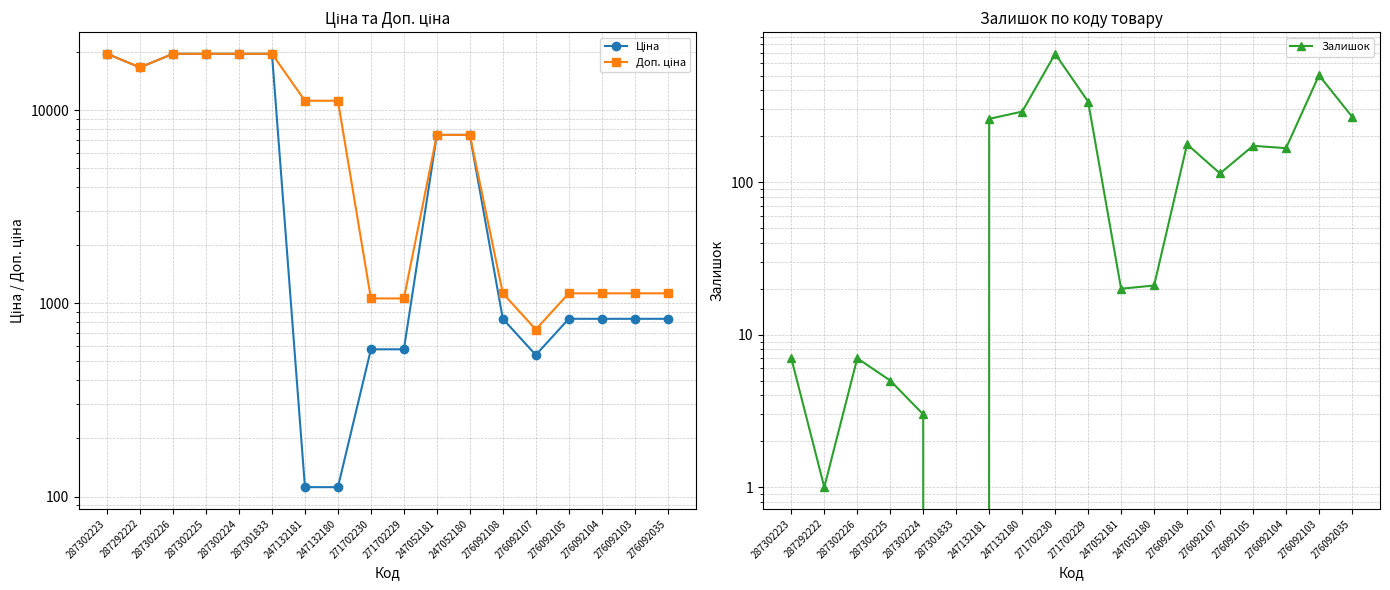

Between 287301833 and 276092103, which is larger?

287301833